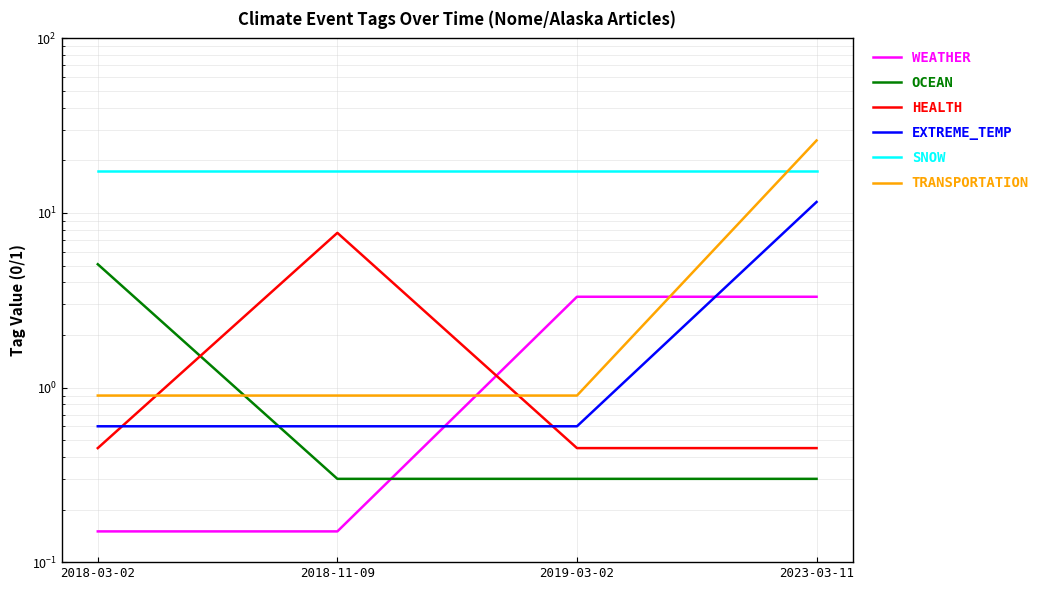

What is the value of the HEALTH point at the 2nd from the left?

7.7